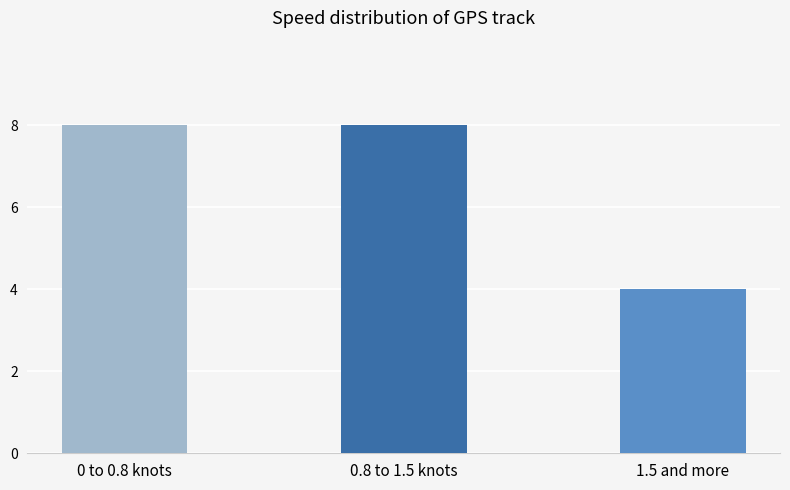

Does the chart contain stacked bars?

No